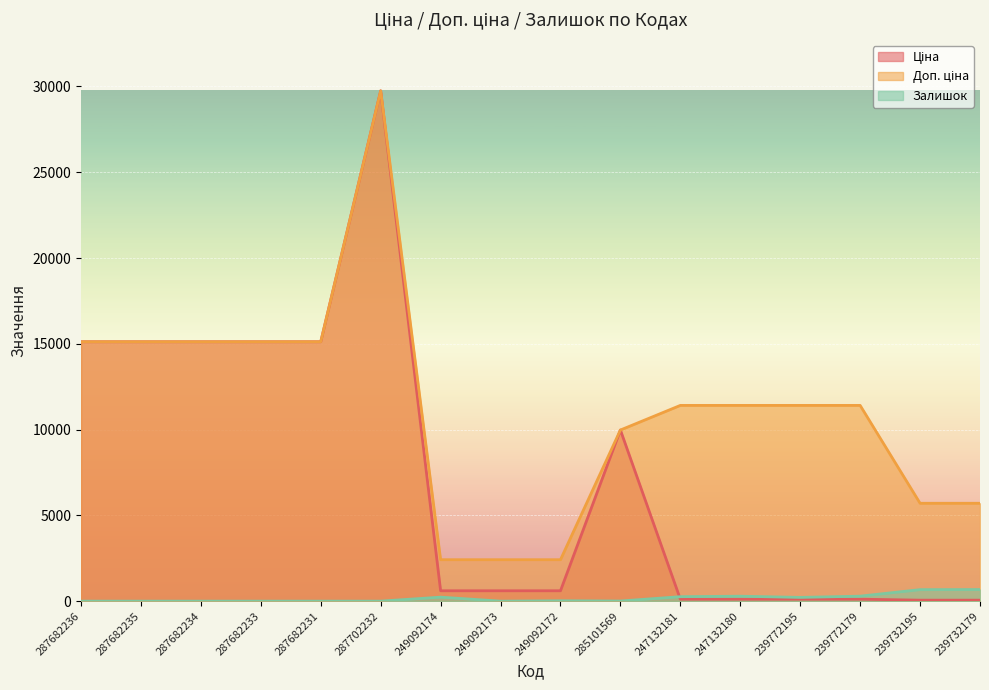

What position from the right is 287682234?

14